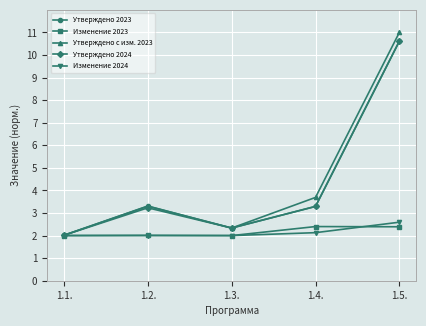

Reading right to left, list all the values displayed in this chart.

Утверждено 2023: 1.5.=10.6	1.4.=3.3	1.3.=2.3	1.2.=3.3	1.1.=2.0
Изменение 2023: 1.5.=2.4	1.4.=2.4	1.3.=2.0	1.2.=2.0	1.1.=2.0
Утверждено с изм. 2023: 1.5.=11.0	1.4.=3.7	1.3.=2.3	1.2.=3.3	1.1.=2.0
Утверждено 2024: 1.5.=10.6	1.4.=3.3	1.3.=2.3	1.2.=3.2	1.1.=2.0
Изменение 2024: 1.5.=2.6	1.4.=2.1	1.3.=2.0	1.2.=2.0	1.1.=2.0